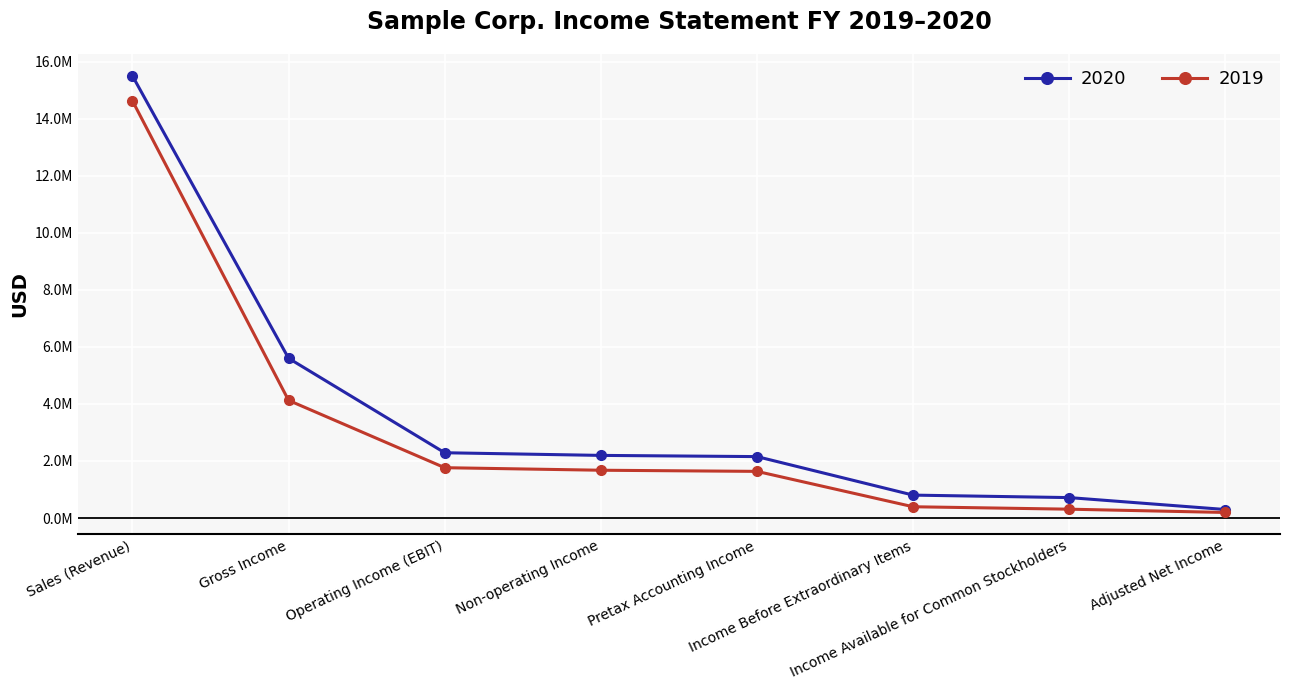

Rank the series by their average value, from highest to lowest.

2020, 2019